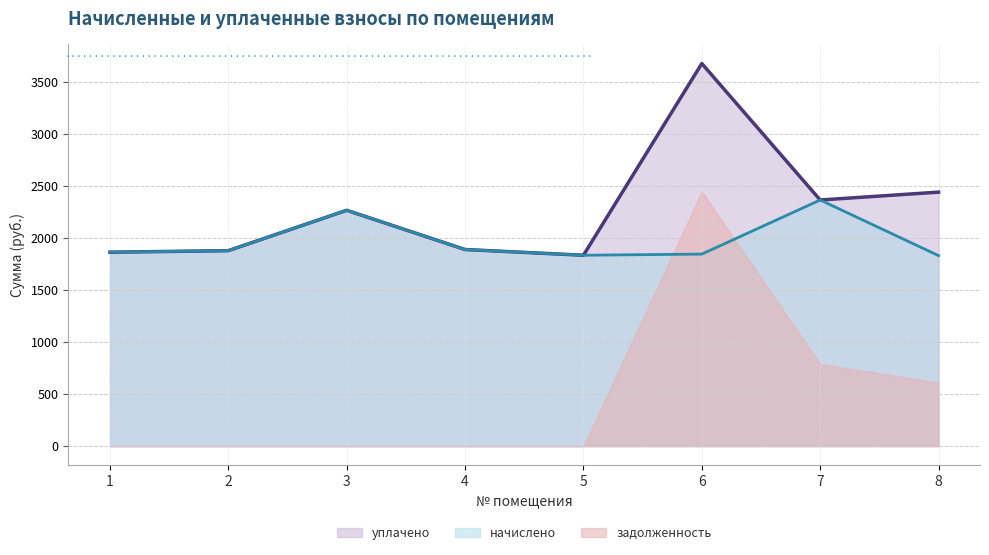

What is the minimum value for уплачено?

1836.7